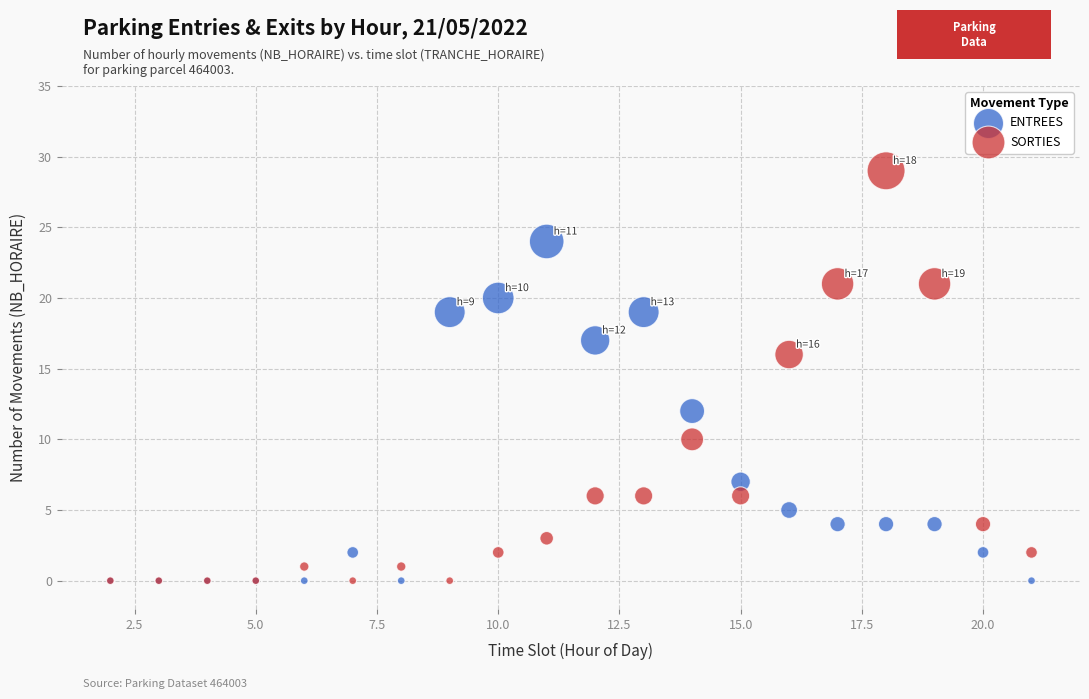

What are all the series names shown in the legend?

ENTREES, SORTIES